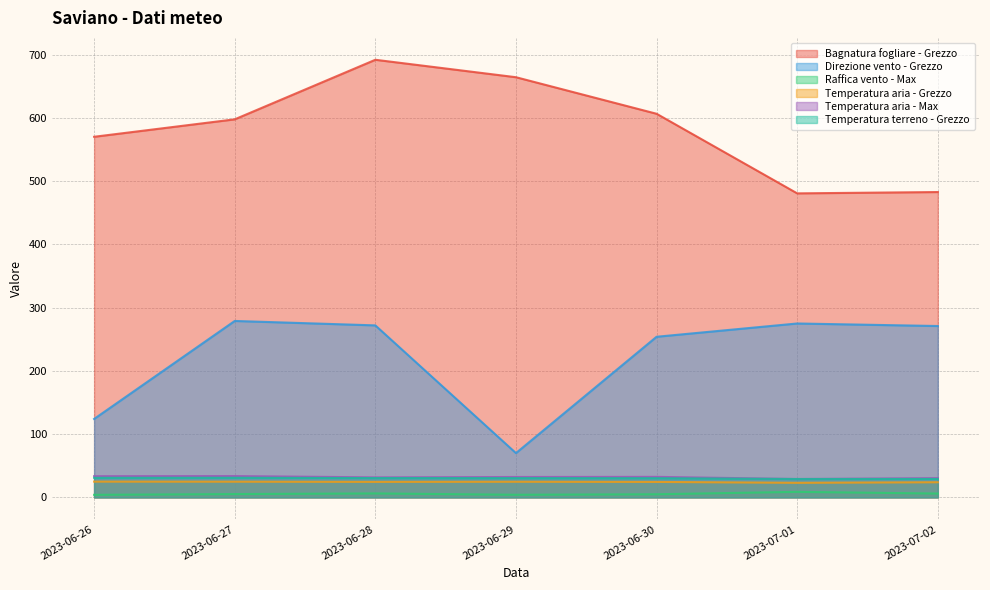

True or false: Bagnatura fogliare - Grezzo has more than 1 points higher than both neighbors.

False